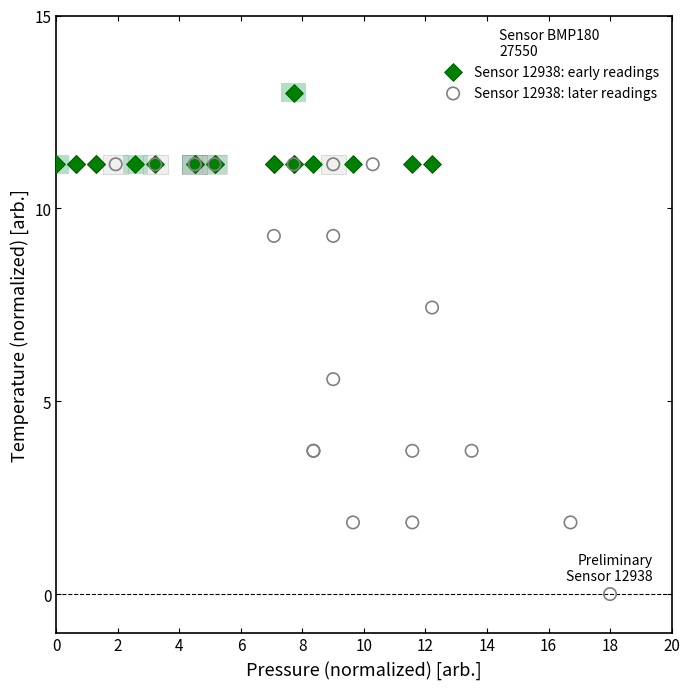

Which series has the largest Y range (max minus min)?

Sensor 12938: later readings